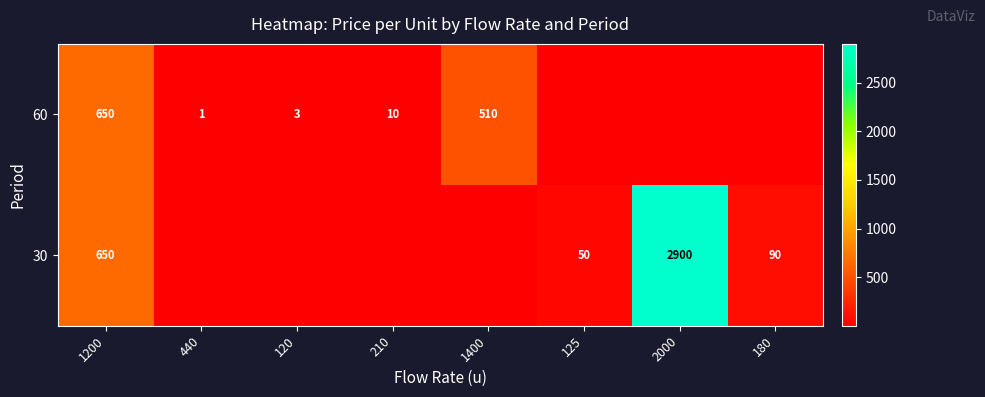

What is the sum of the 60 values at 120 and 440?

4